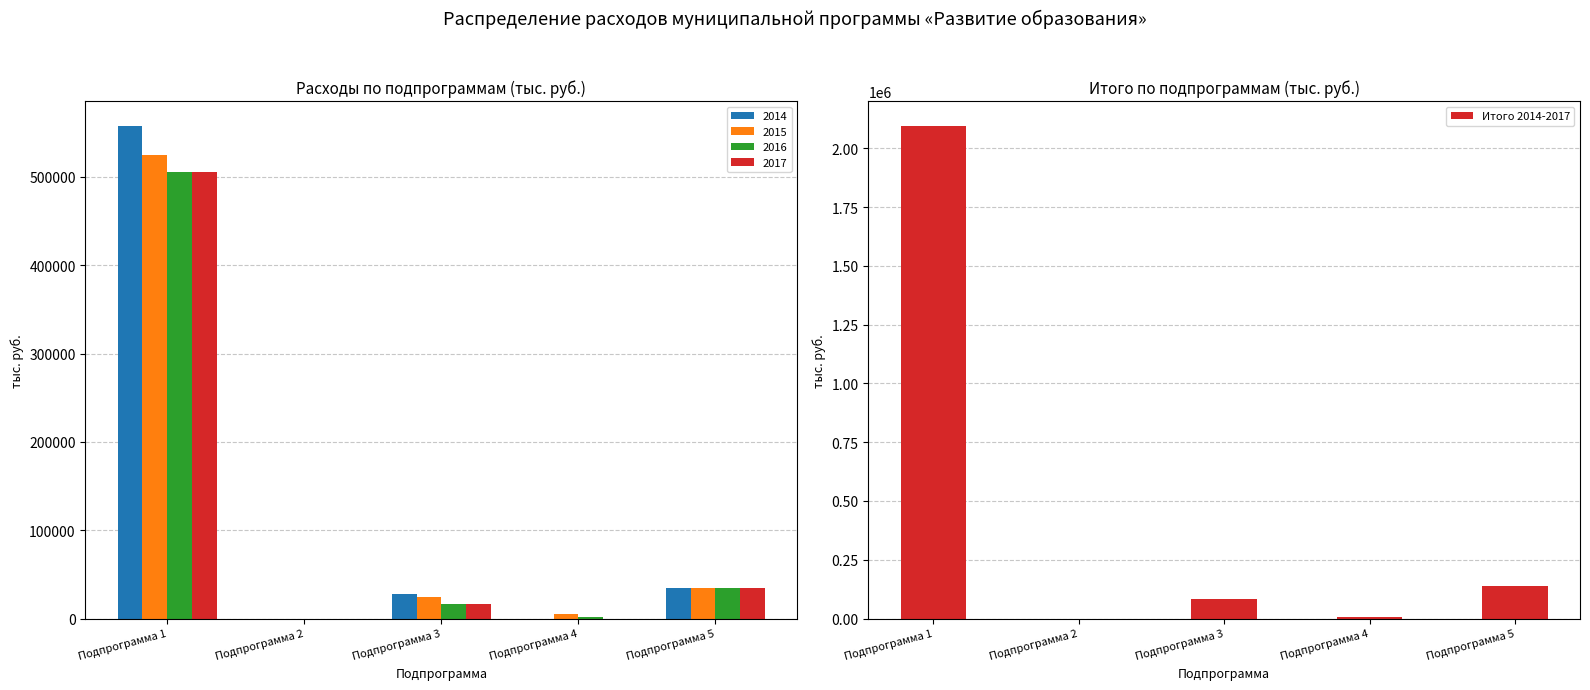

What is the maximum value for 2016?

505830.3